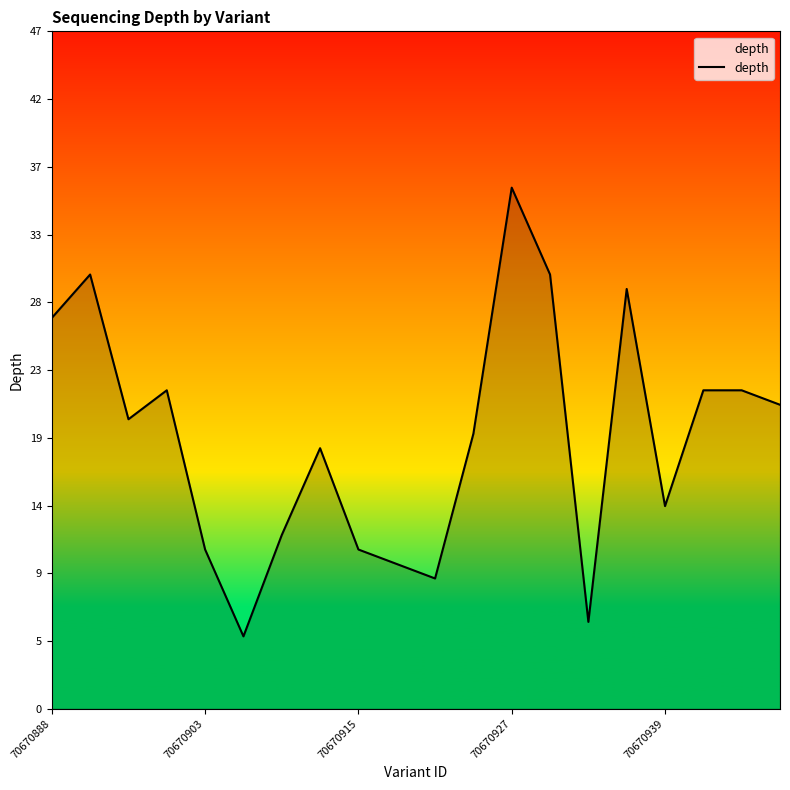

Reading left to right, list all the values displayed in this chart.

27	30	20	22	11	5	12	18	11	10	9	19	36	30	6	29	14	22	22	21